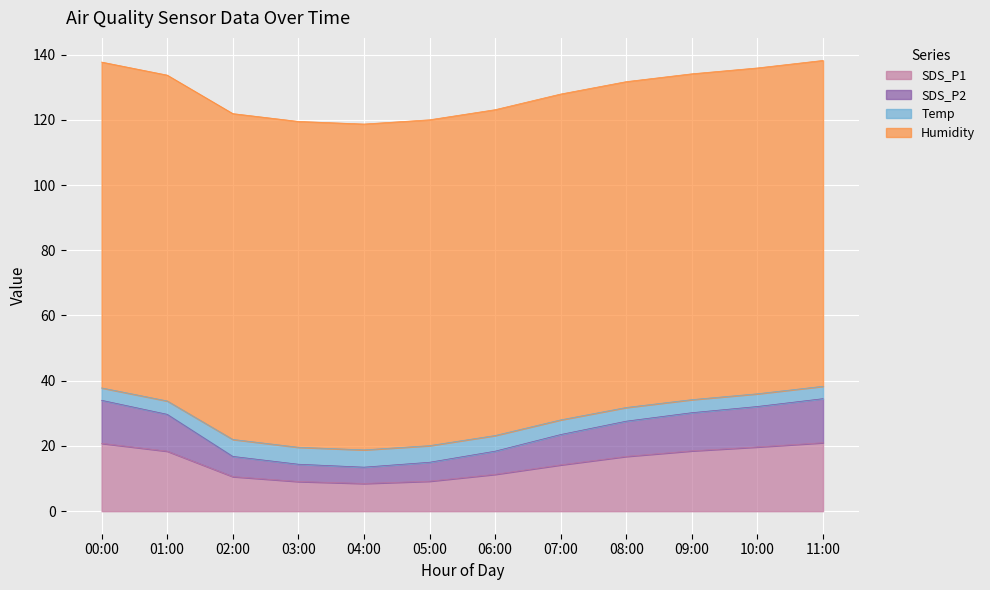

What is the total value across all series at 08:00?

131.7